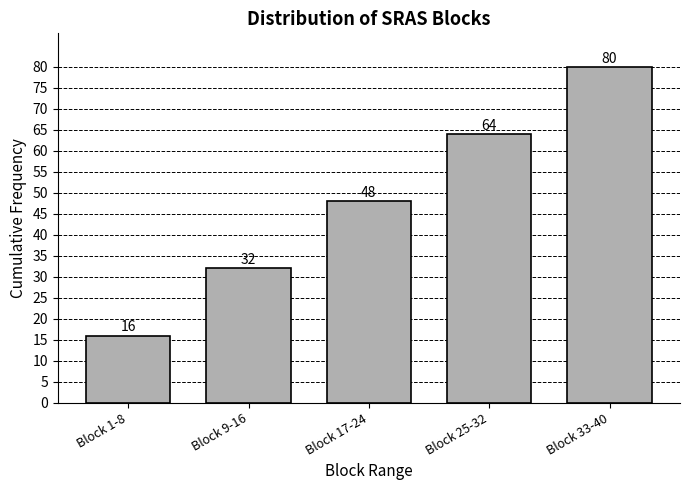

Reading right to left, transcribe all the data shown in this chart.

Block 33-40=80	Block 25-32=64	Block 17-24=48	Block 9-16=32	Block 1-8=16